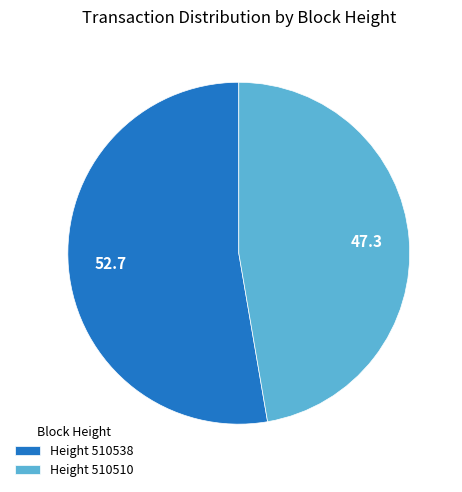

Between Height 510510 and Height 510538, which is larger?

Height 510538